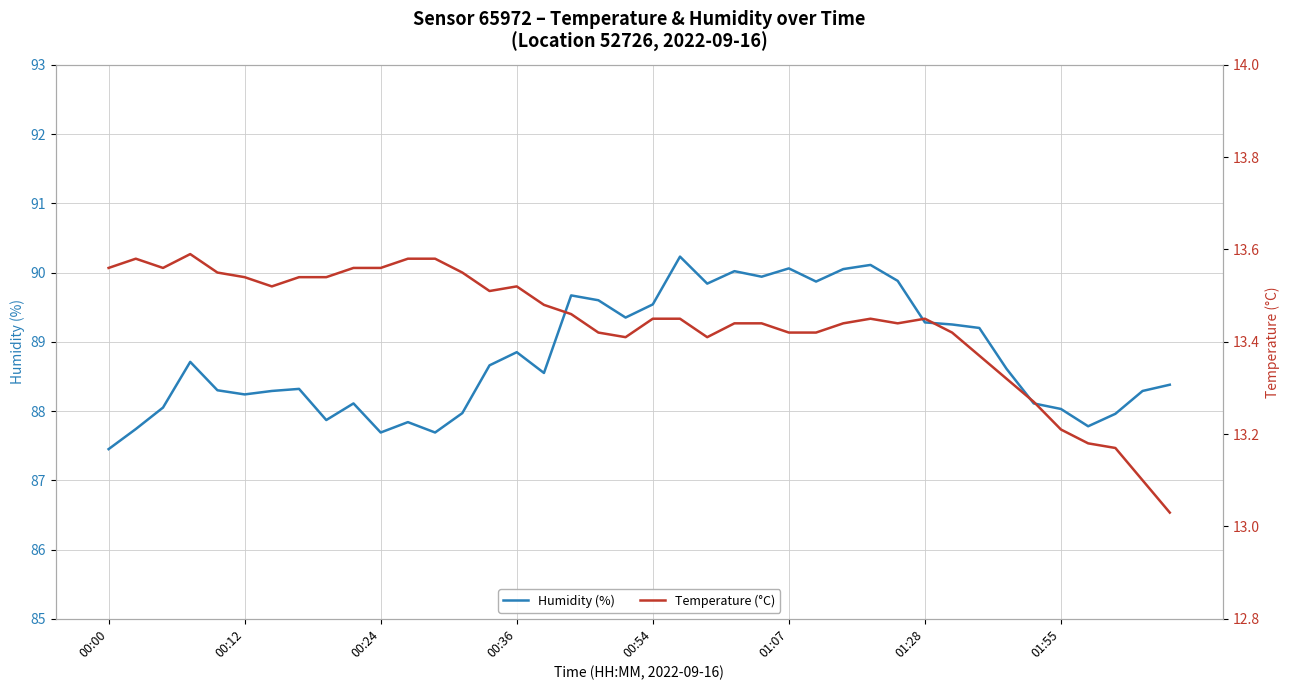

True or false: humidity has more than 0 points higher than both neighbors.

True